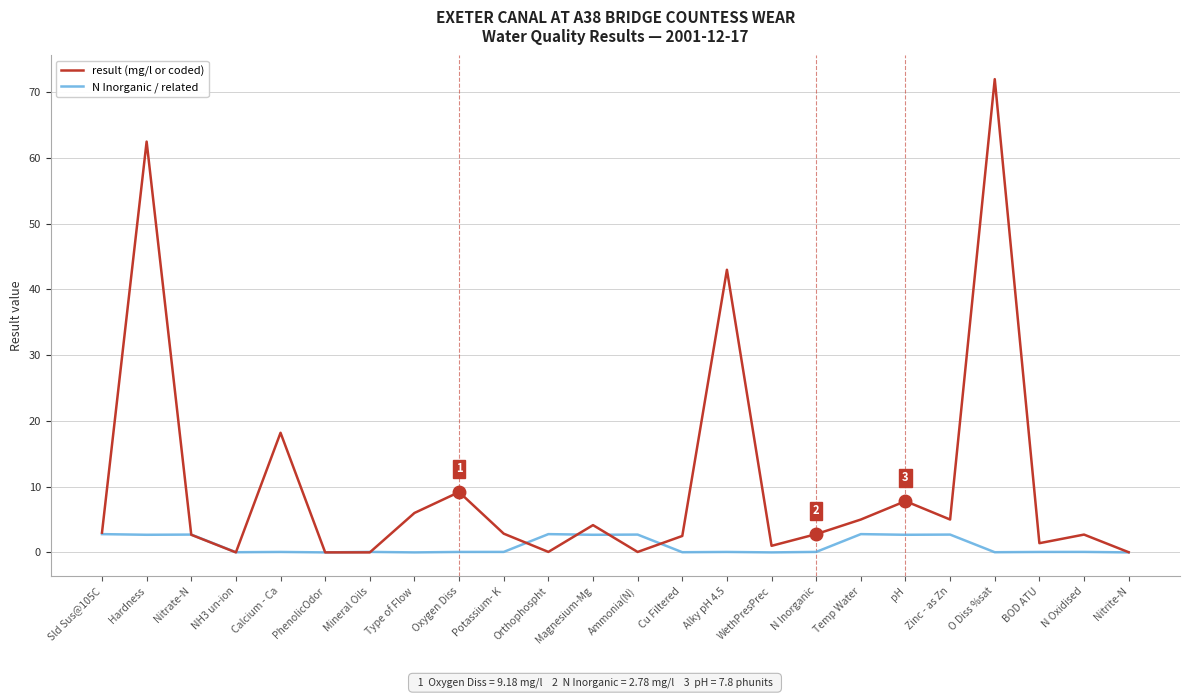

Rank the series at Orthophospht from highest to lowest value.

N Inorganic / related, result (mg/l or coded)